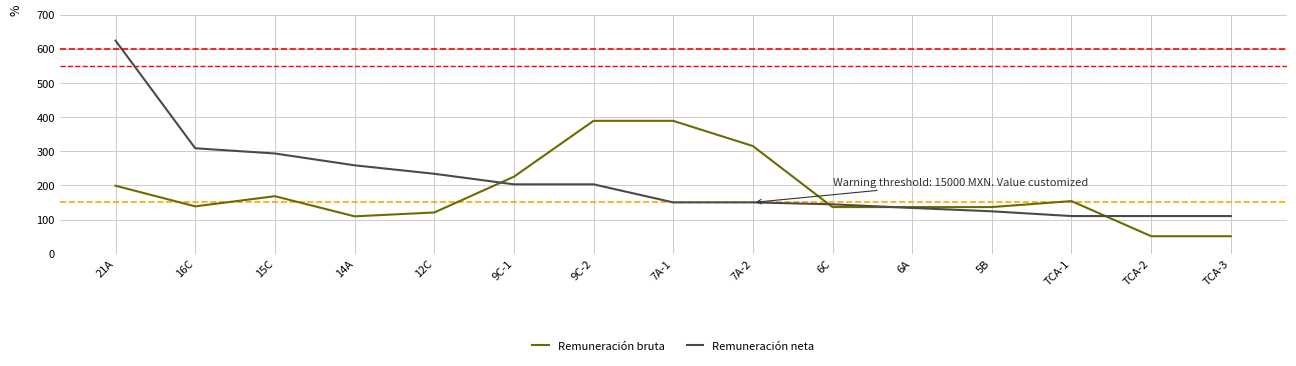

Reading left to right, list all the values displayed in this chart.

Remuneración bruta: 21A=19910.0	16C=13857.0	15C=16834.0	14A=10944.4	12C=12061.1	9C-1=22543.0	9C-2=38921.4	7A-1=38921.4	7A-2=31536.0	6C=13655.2	6A=13655.2	5B=13655.2	TCA-1=15401.1	TCA-2=5115.5	TCA-3=5115.5
Remuneración neta: 21A=62419.6	16C=30883.8	15C=29356.7	14A=25892.2	12C=23410.5	9C-1=20316.8	9C-2=20316.8	7A-1=15024.6	7A-2=15024.6	6C=14458.8	6A=13396.2	5B=12407.8	TCA-1=11018.9	TCA-2=11018.9	TCA-3=11018.9